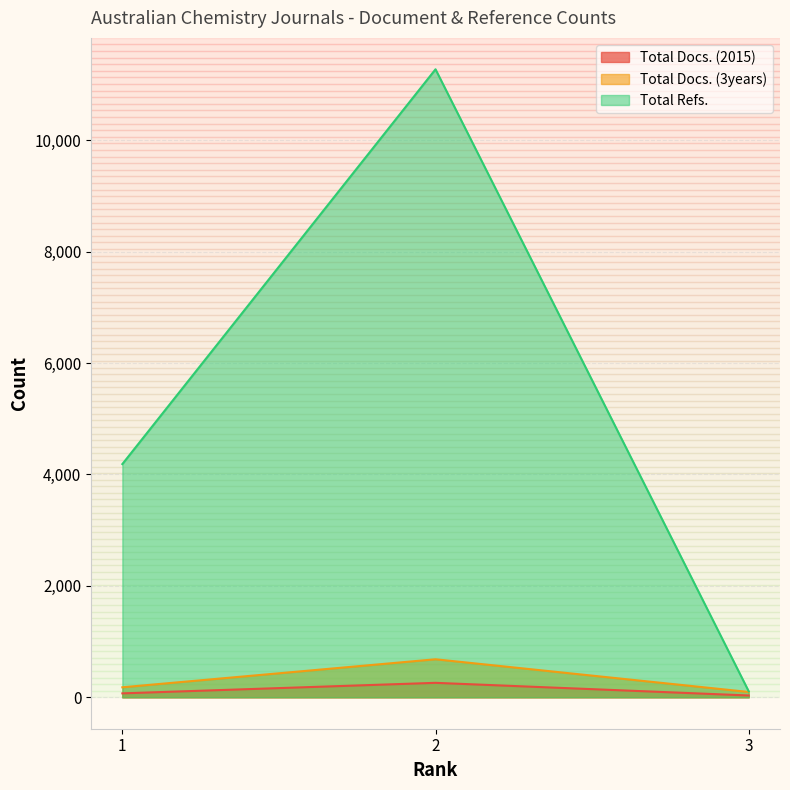

What is the value of the Total Docs. (3years) point at the 3rd from the left?

96